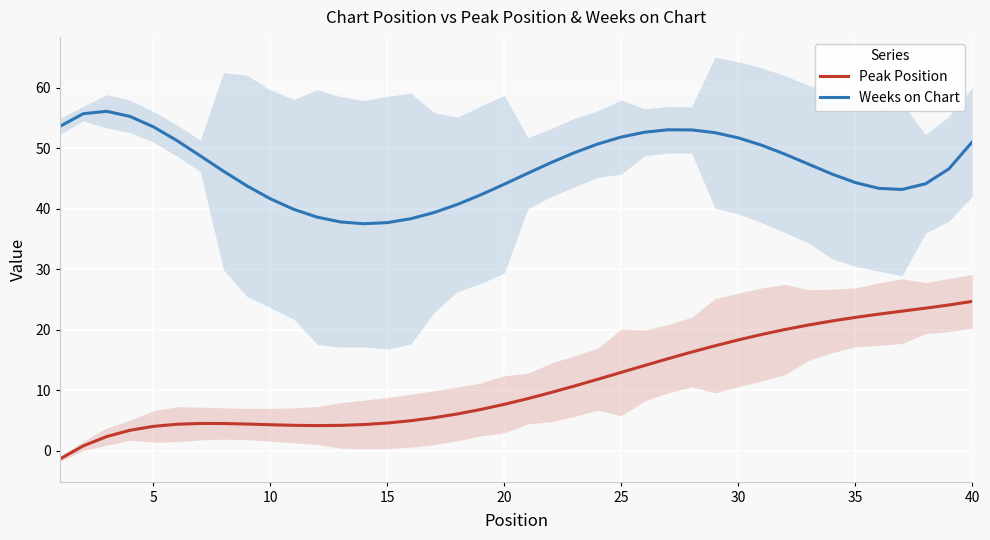

Which series has the widest spread of values?

Peak Position